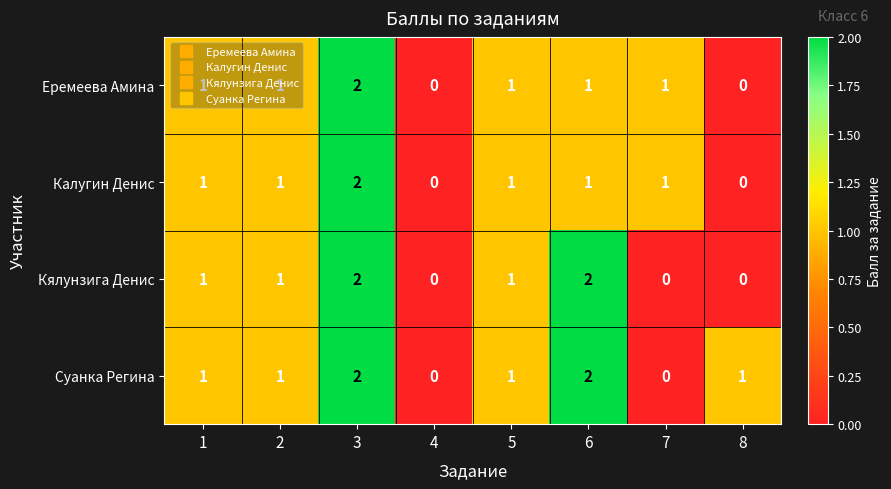

Count the Суанка Регина values in the range 1 to 2.

6